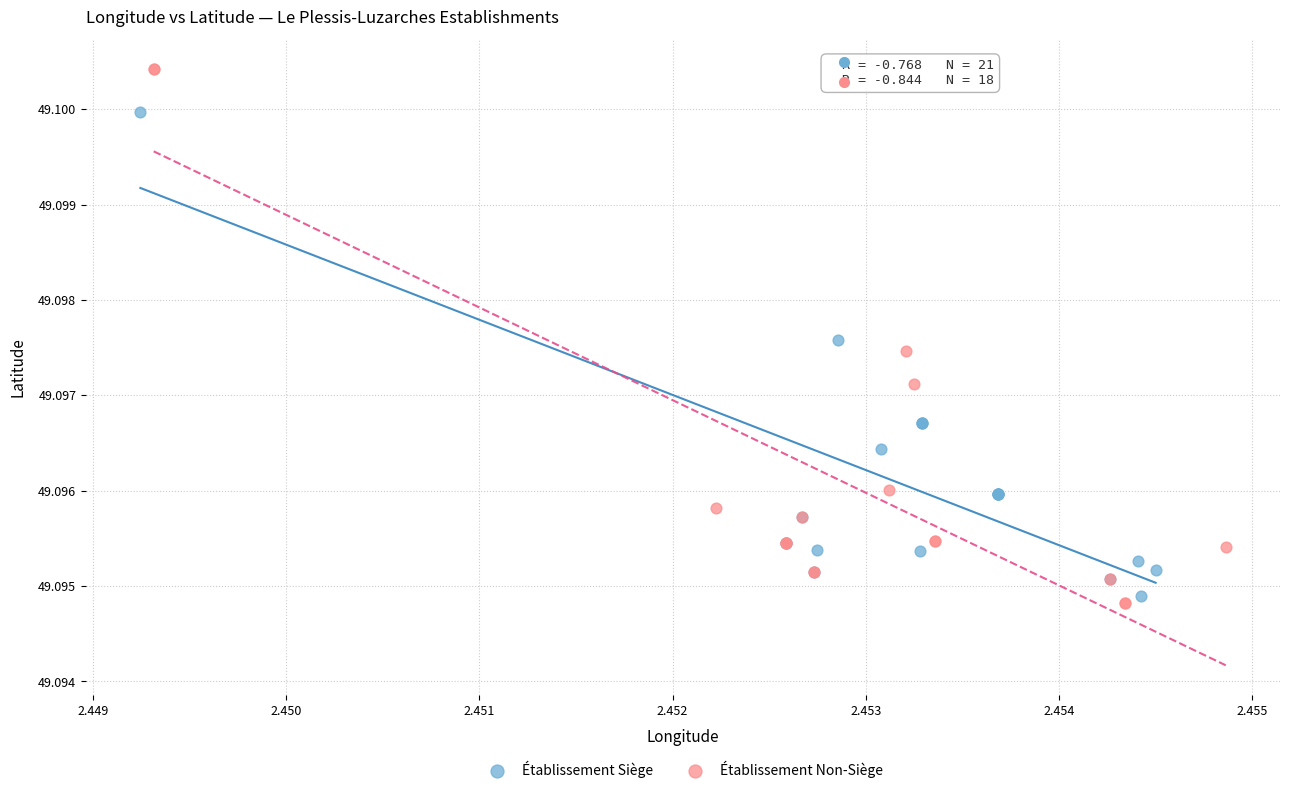

Which series contains the highest Y value?

Établissement Non-Siège